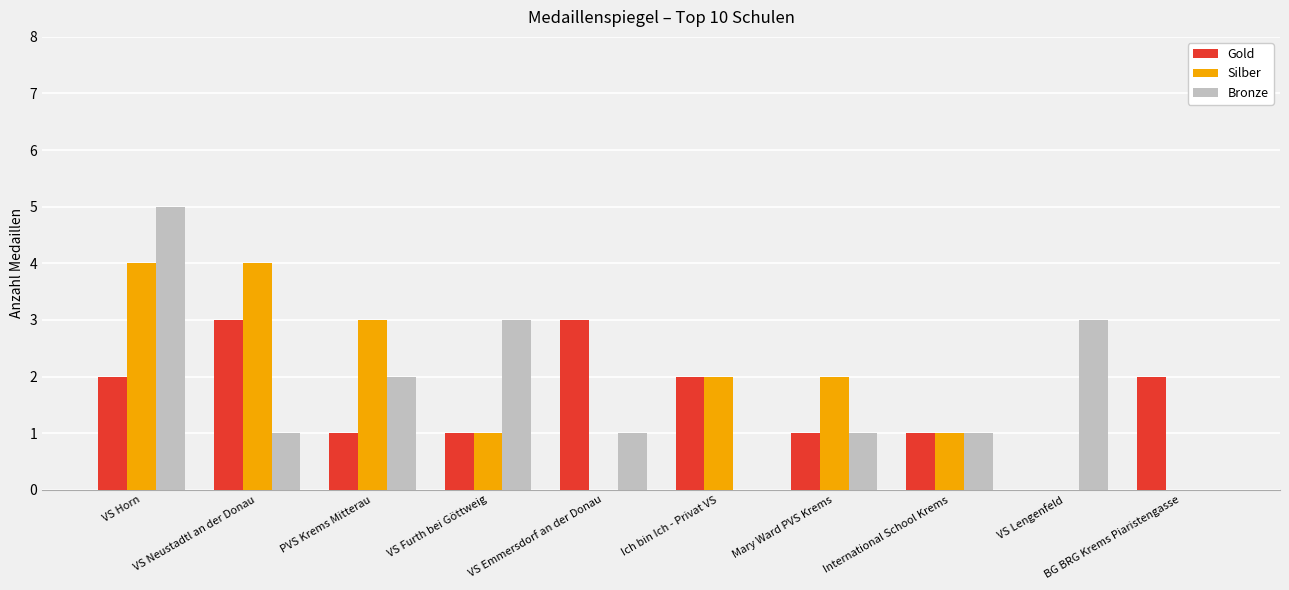

What is the sum of the Gold values at VS Emmersdorf an der Donau and Mary Ward PVS Krems?

4